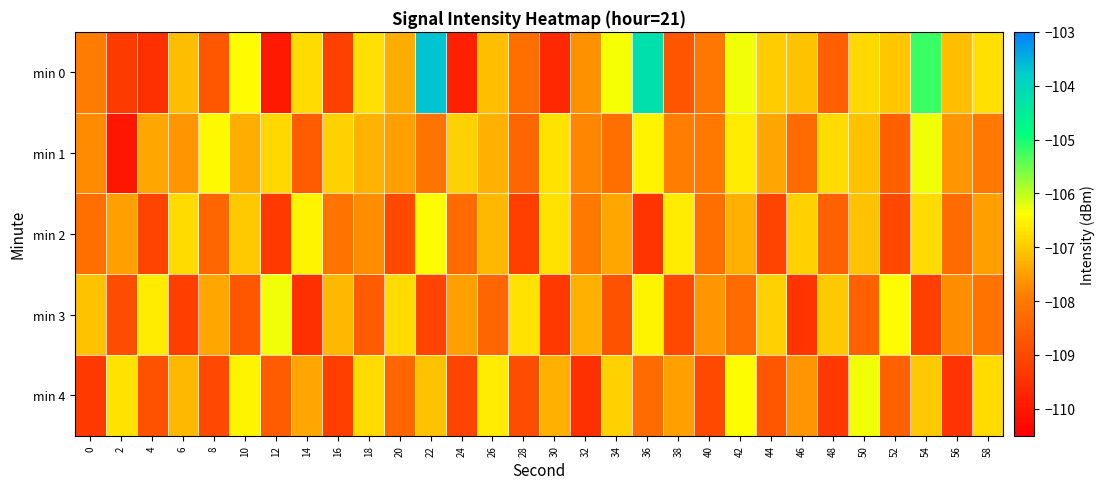

What is the maximum value shown in the chart?

-103.7